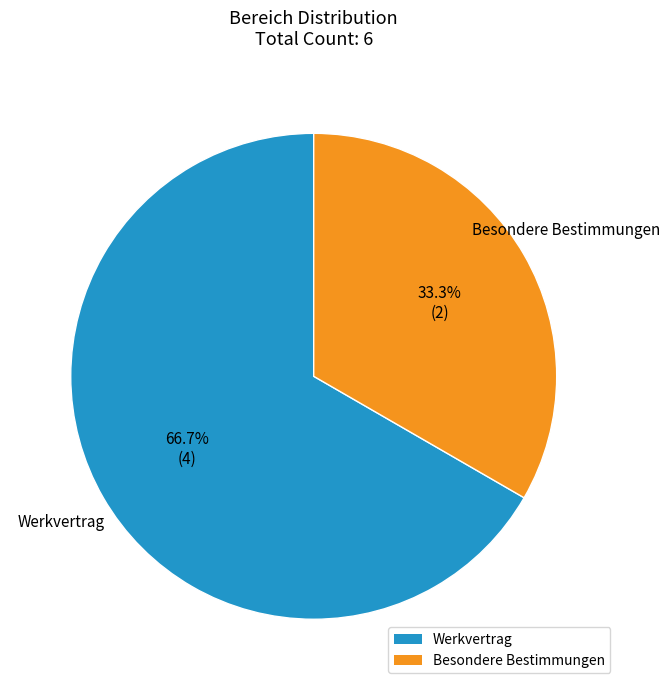

Which category has the smallest portion of the pie?

Besondere Bestimmungen